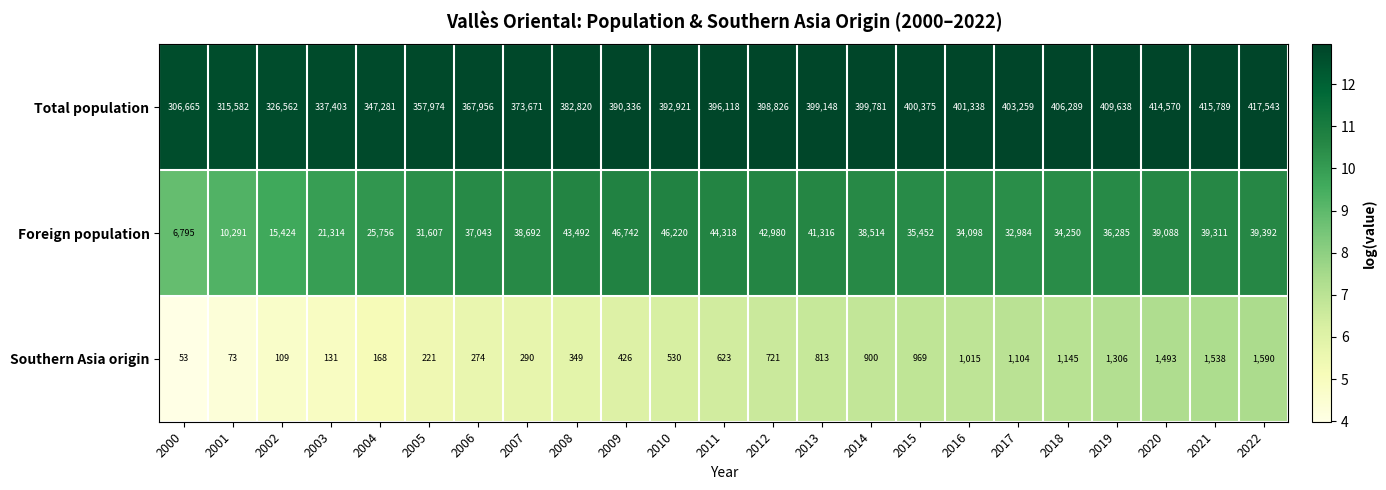

Is it true that Total population equals 585399 at 2013?

False